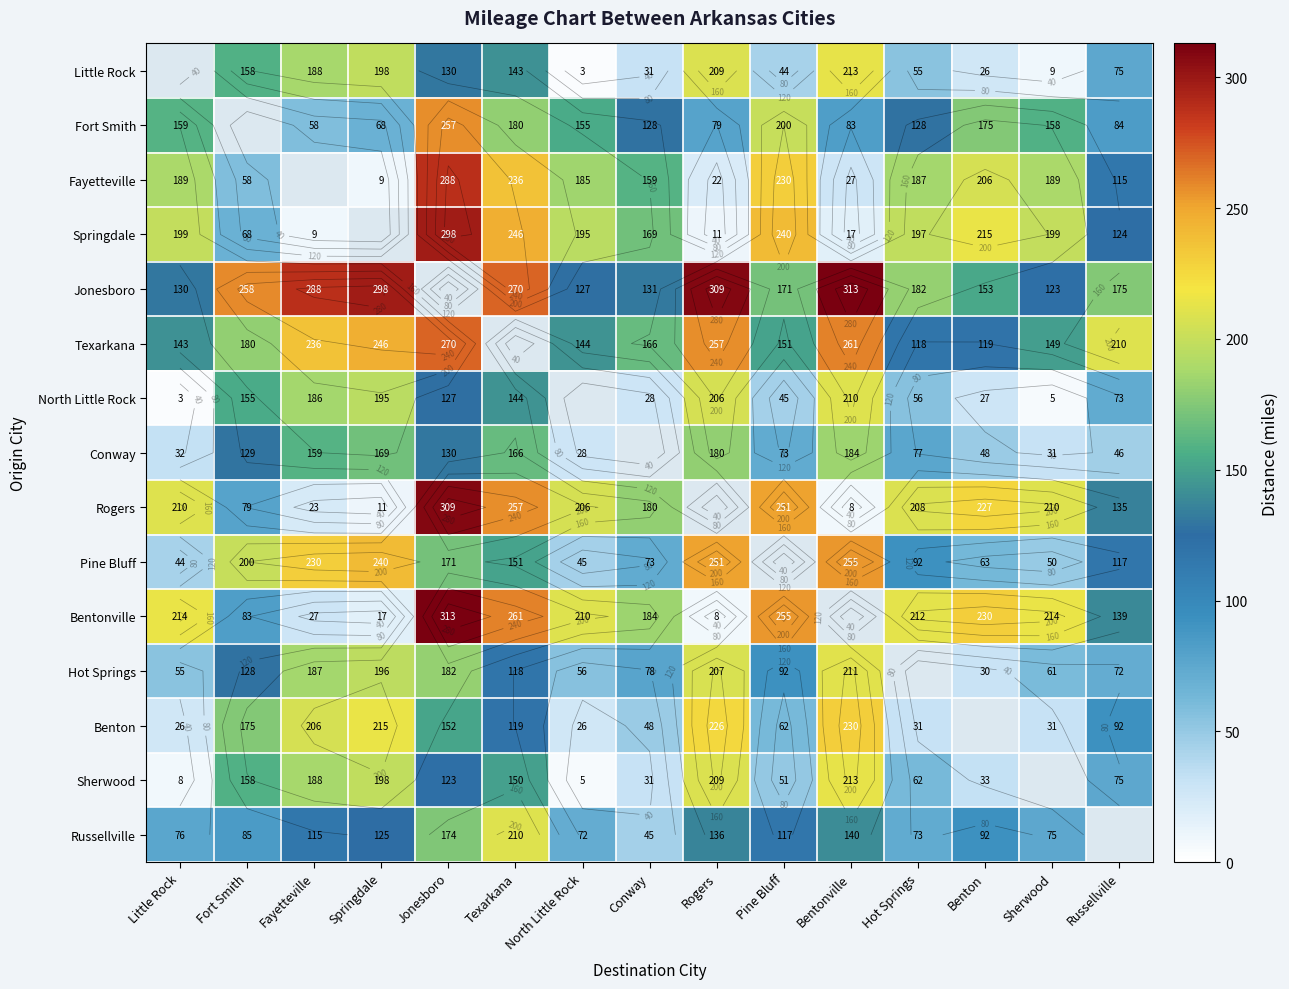

What is the highest value of the Sherwood series?

213.0